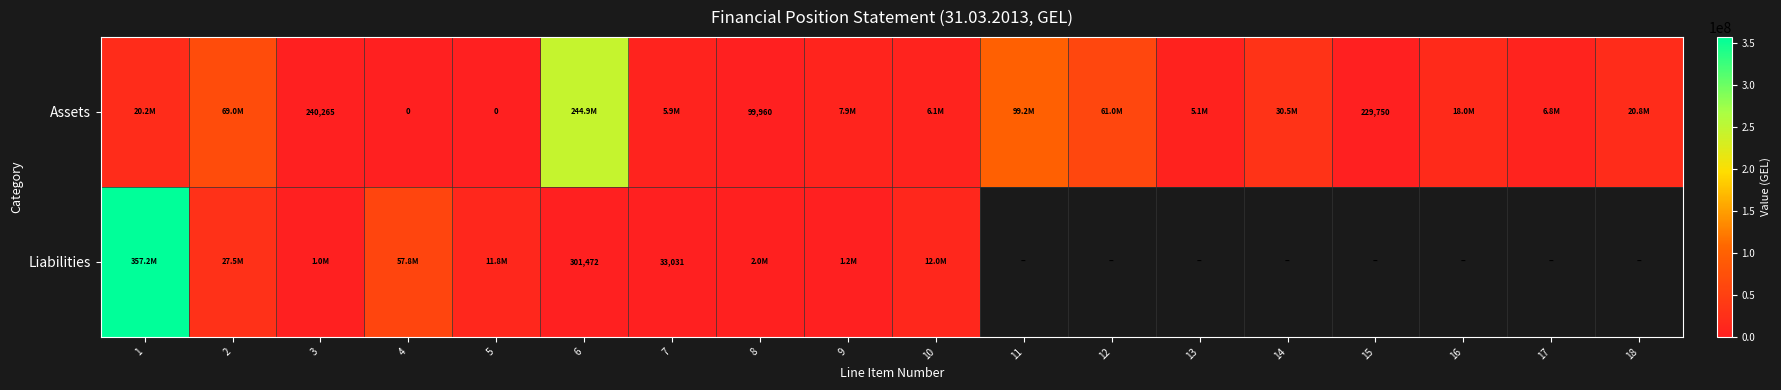

How many distinct data groups are displayed?

2